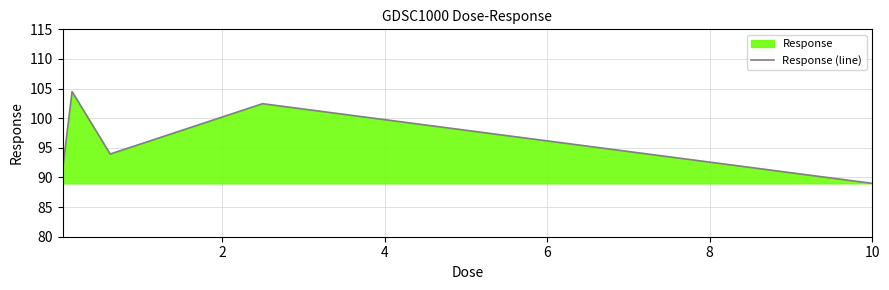

What is the maximum value shown in the chart?

104.5